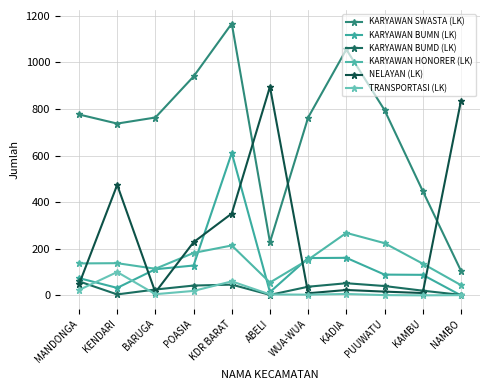

Which series has the widest spread of values?

KARYAWAN SWASTA (LK)